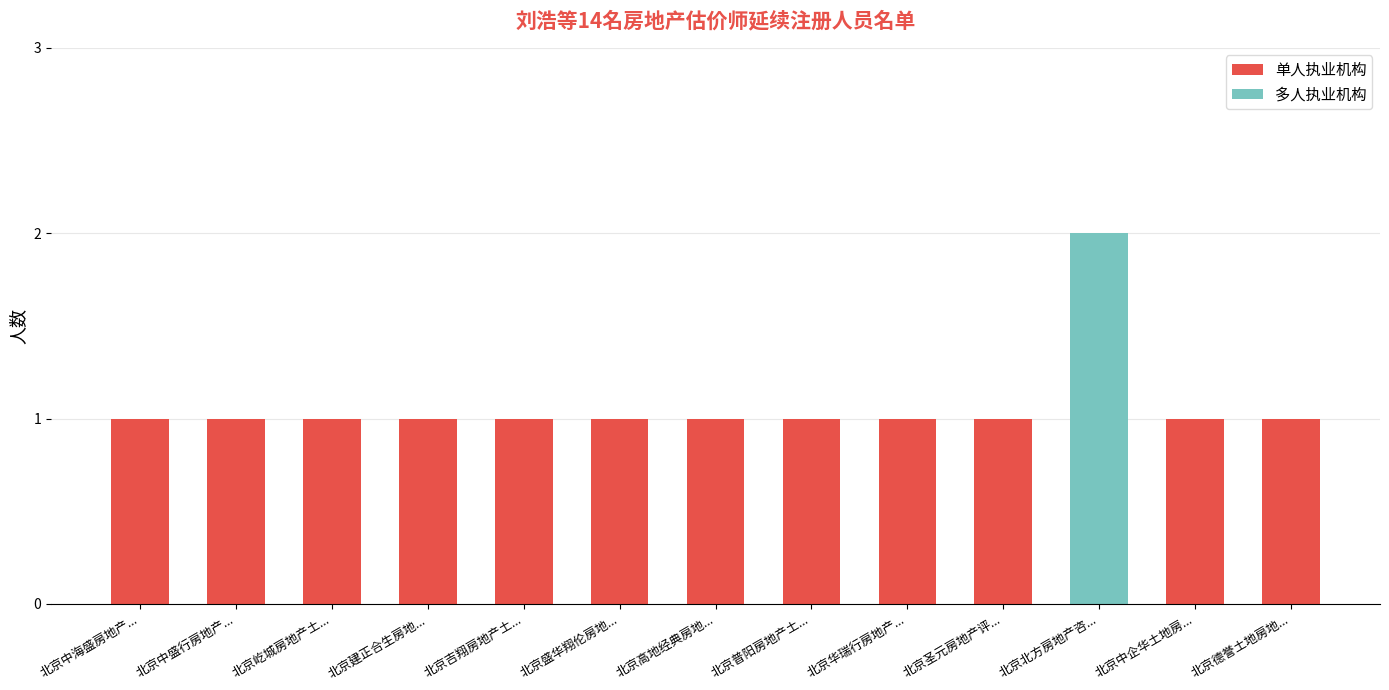

The value of 单人执业机构 at 北京高地经典房地... is 1. True or false?

True